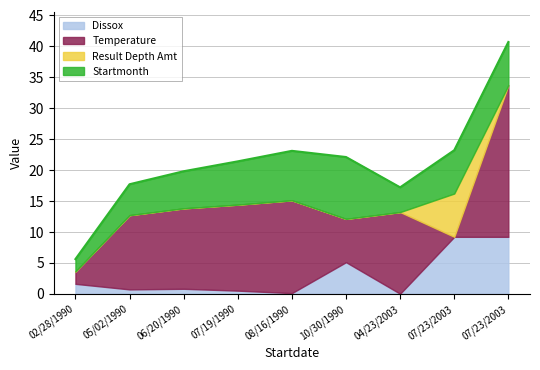

Is it true that Result Depth Amt equals 0.0 at 07/19/1990?

True